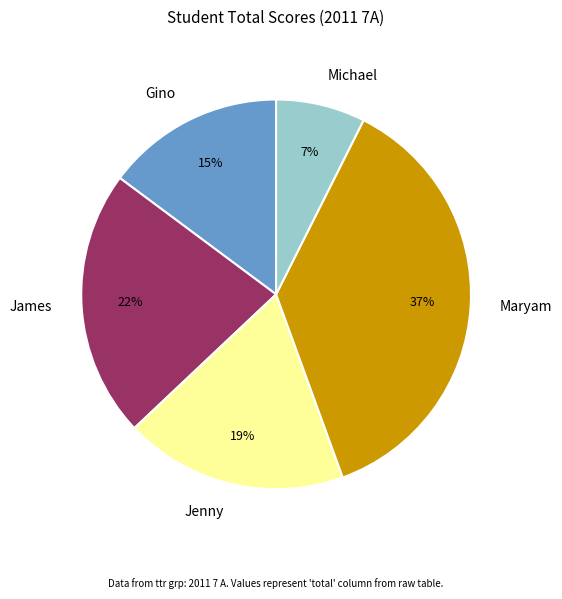

Which has a higher value, James or Jenny?

James